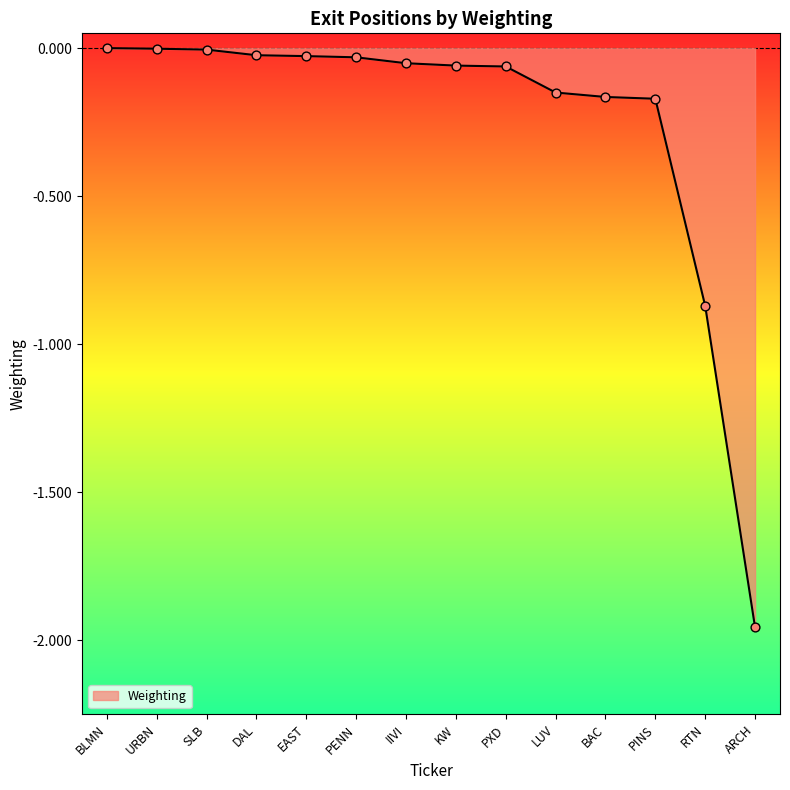

The chart shows a value of -0.0 at EAST. True or false?

True